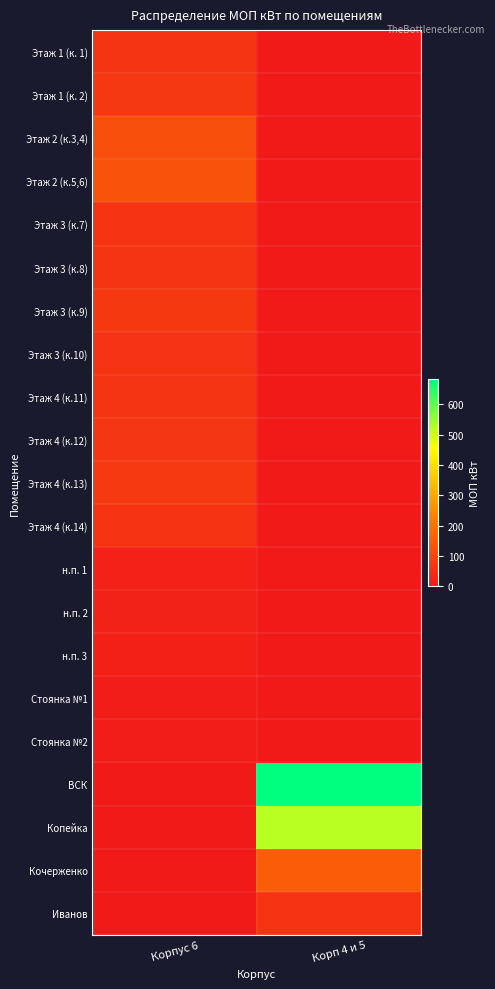

List the series in order of their peak value, highest first.

ВСК, Копейка, Кочерженко, Этаж 2 (к.5,6), Этаж 2 (к.3,4), Этаж 4 (к.13), Этаж 3 (к.9), Этаж 1 (к. 2), Этаж 4 (к.12), Этаж 1 (к. 1), Этаж 4 (к.11), Этаж 3 (к.8), Иванов, Этаж 4 (к.14), Этаж 3 (к.7), Этаж 3 (к.10), н.п. 2, н.п. 1, н.п. 3, Стоянка №1, Стоянка №2